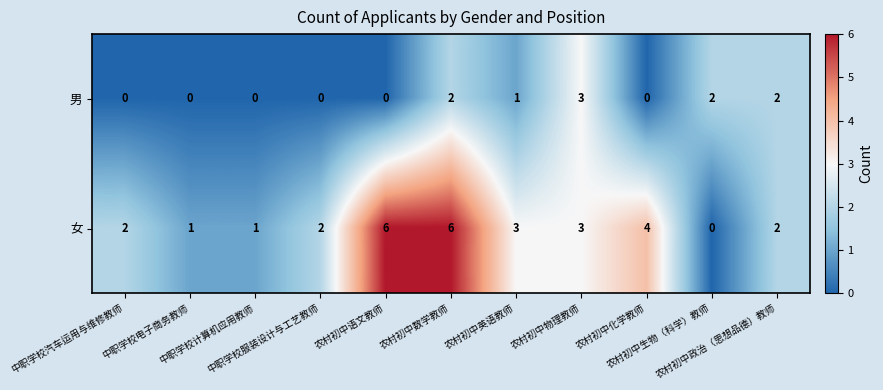

What is the total value across all series at 农村初中生物（科学）教师?

2